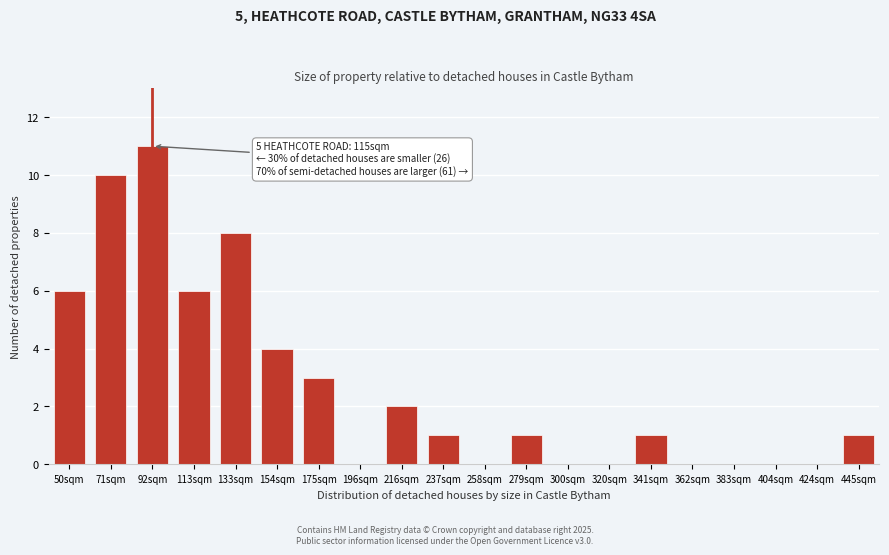

Reading right to left, transcribe all the data shown in this chart.

445sqm=1	424sqm=0	404sqm=0	383sqm=0	362sqm=0	341sqm=1	320sqm=0	300sqm=0	279sqm=1	258sqm=0	237sqm=1	216sqm=2	196sqm=0	175sqm=3	154sqm=4	133sqm=8	113sqm=6	92sqm=11	71sqm=10	50sqm=6